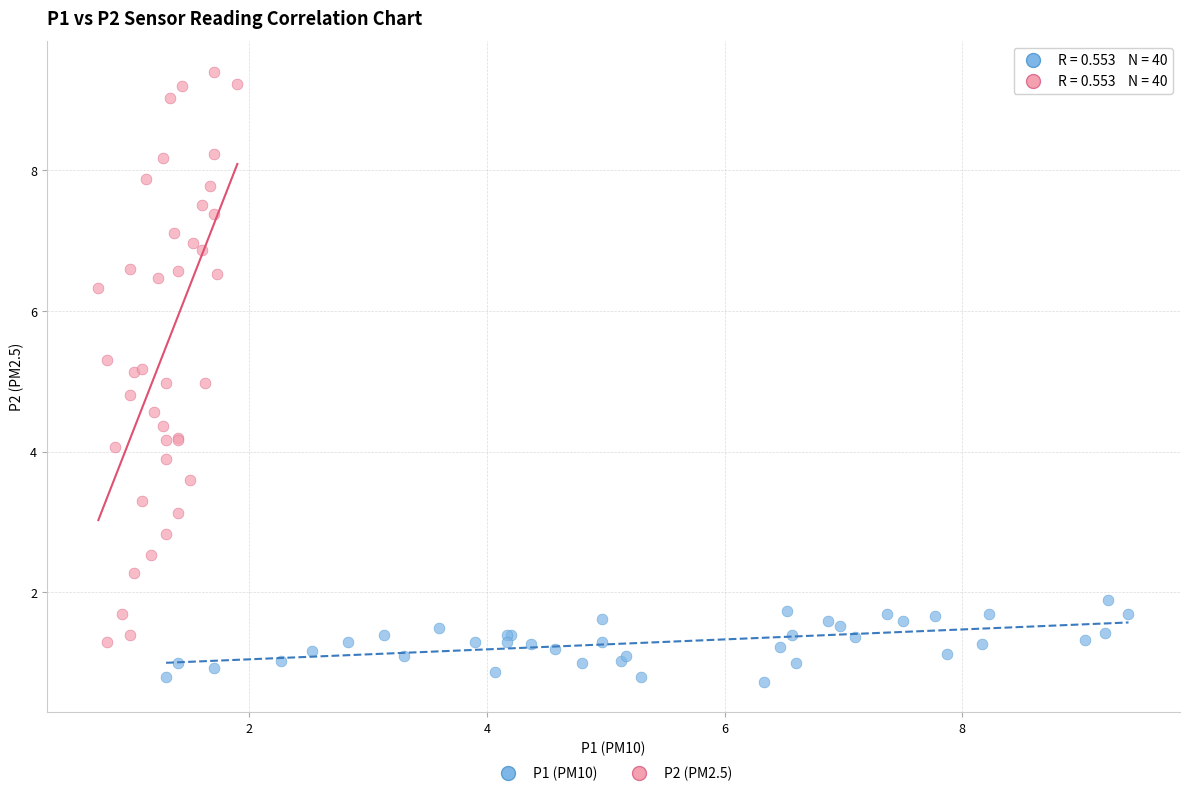

Which series contains the lowest Y value?

P1 (PM10)